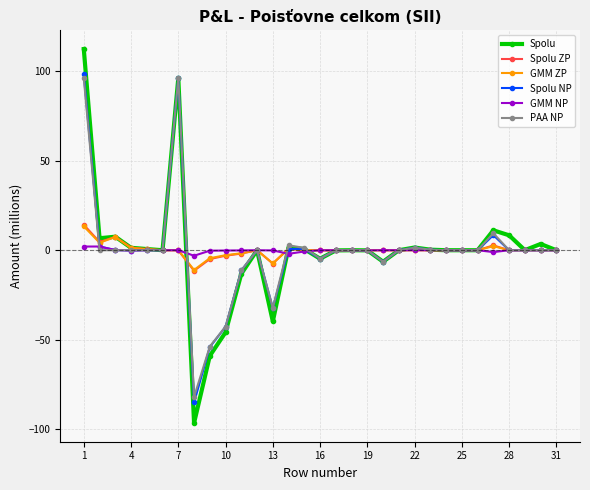

What is the minimum value for Spolu?

-96.6